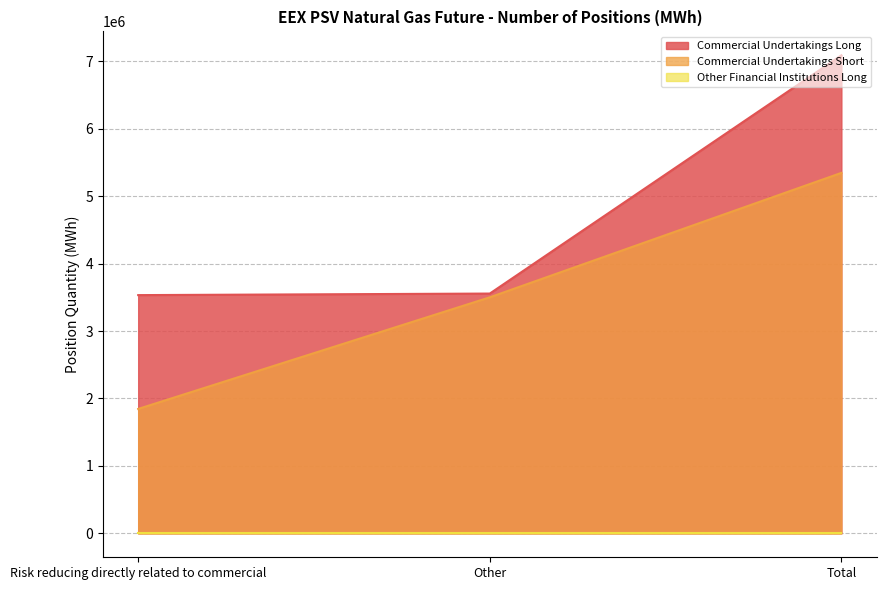

Does the chart have visible grid lines?

Yes